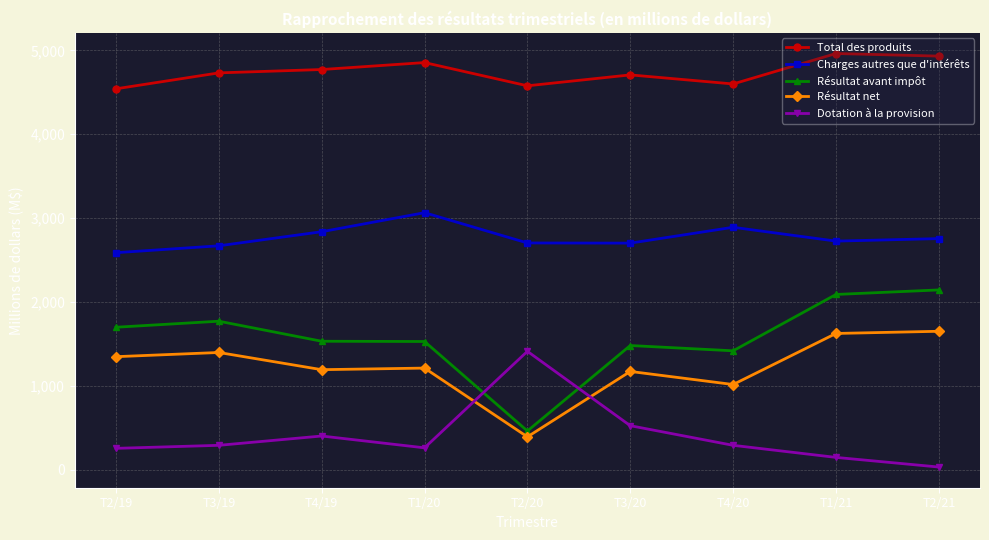

Where is Résultat avant impôt nearest to the value 1303?

T4/20